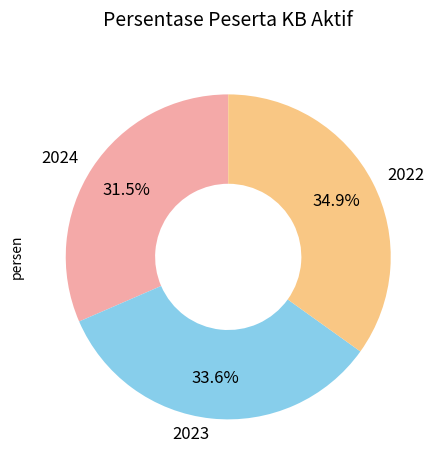

How many segments does this pie chart have?

3